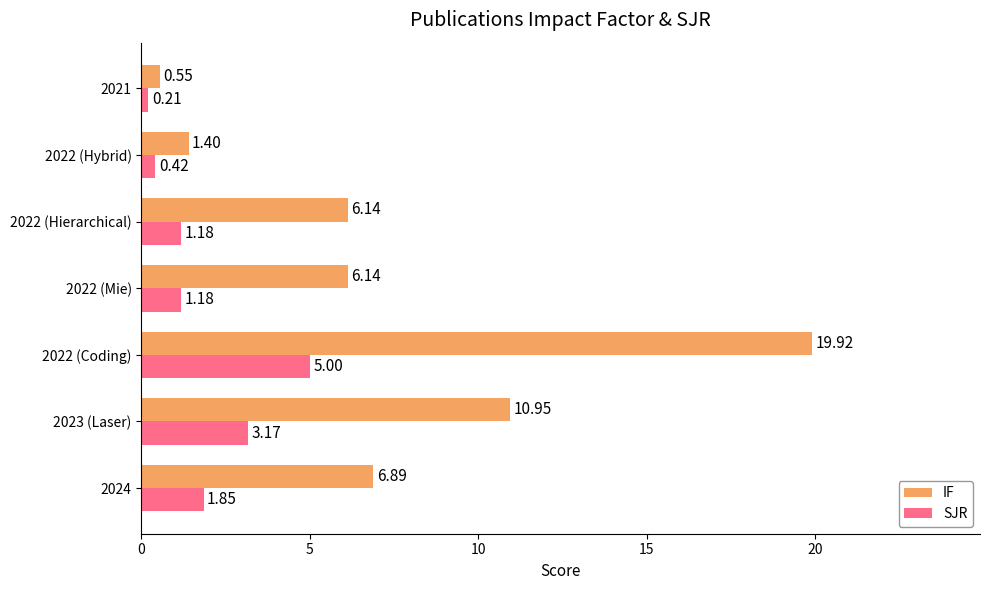

Rank the series by their average value, from highest to lowest.

IF, SJR